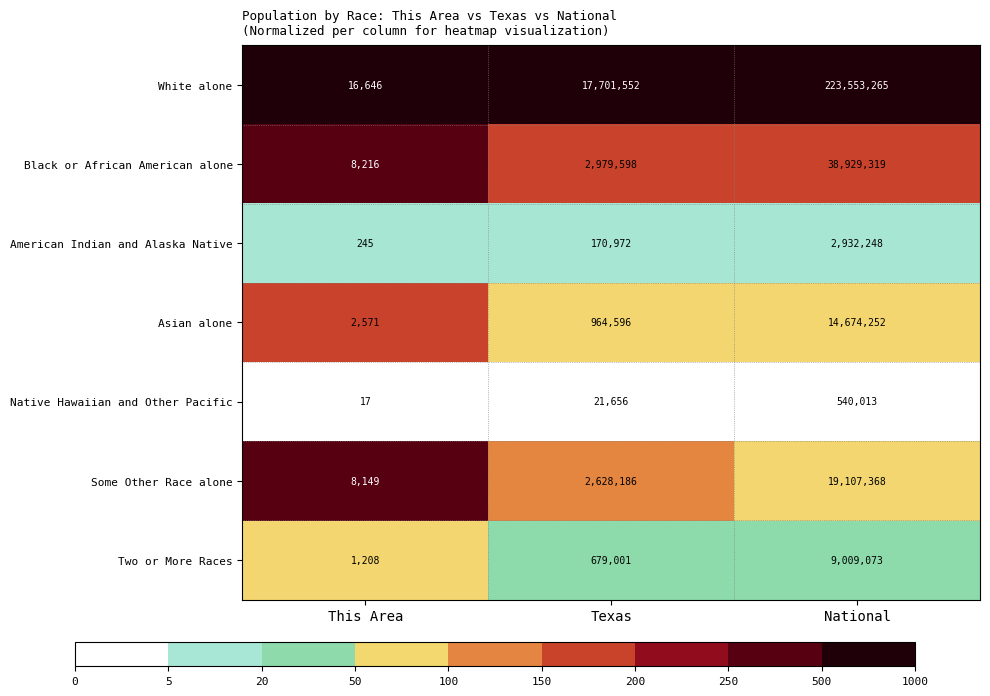

How many data points does each series have?

3